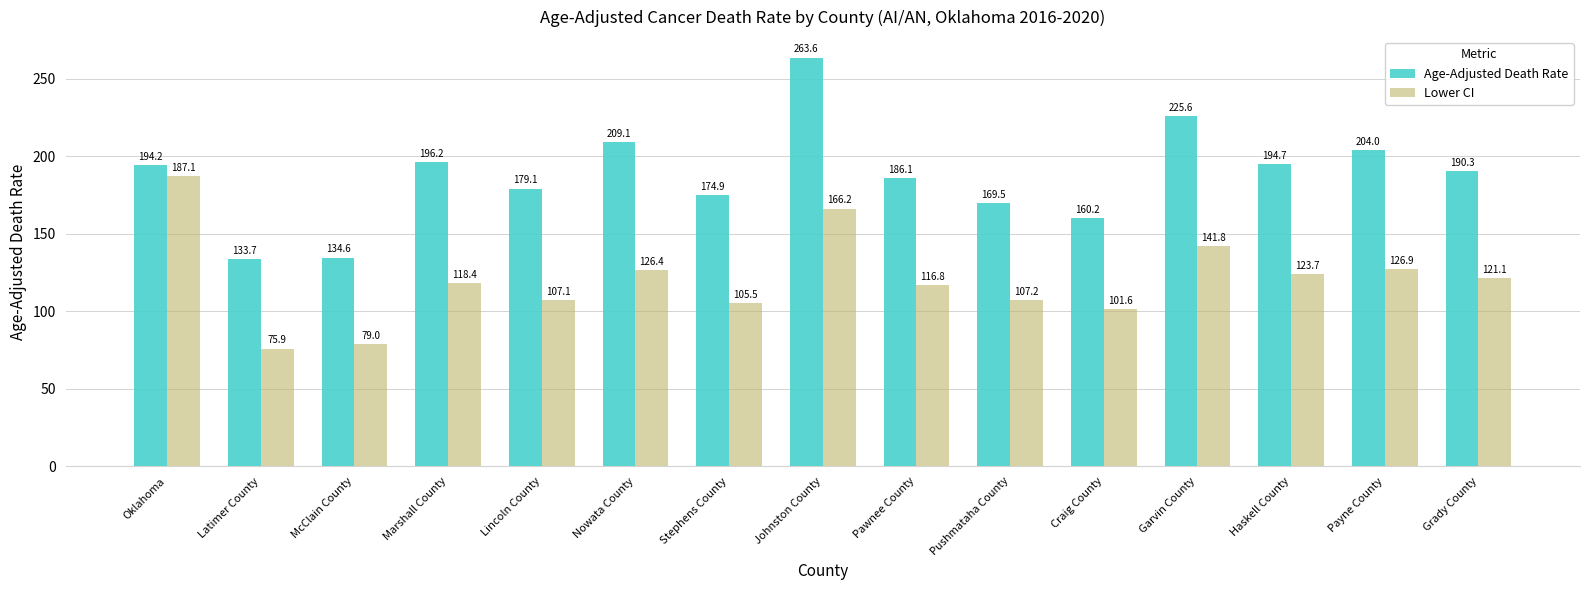

How many series are shown in this chart?

2